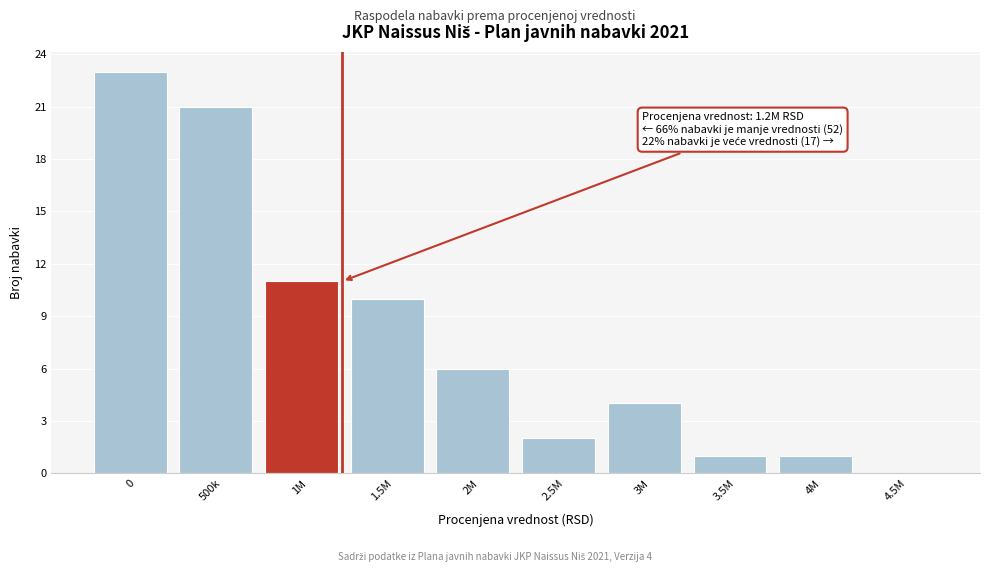

Reading left to right, extract all data points from this chart.

0=23	500k=21	1M=11	1.5M=10	2M=6	2.5M=2	3M=4	3.5M=1	4M=1	4.5M=0